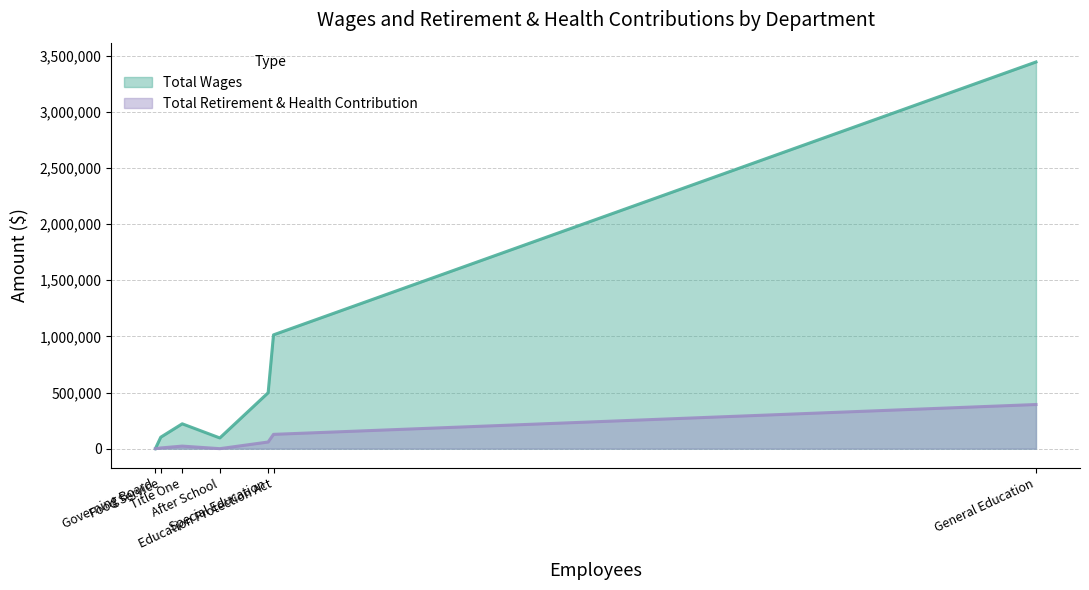

Between Special Education and Governing Board, which is larger?

Special Education